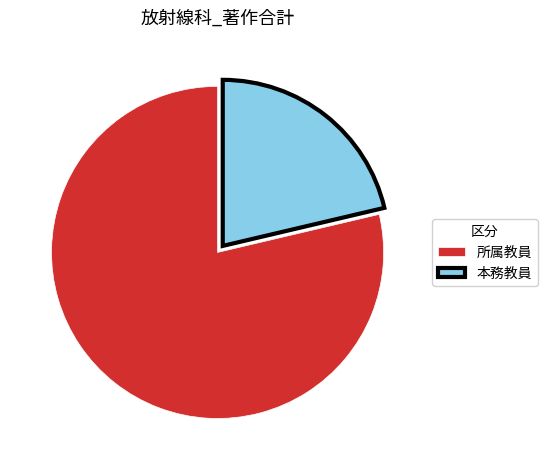

Is there any slice that represents more than half of the pie?

Yes